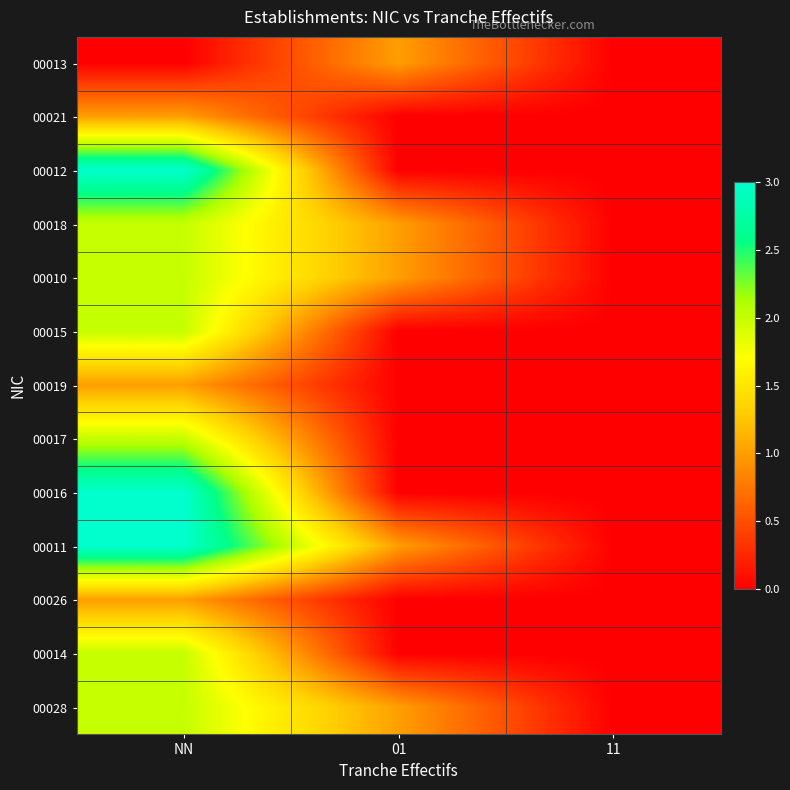

Reading left to right, transcribe all the data shown in this chart.

00013: NN=0	01=1	11=0
00021: NN=1	01=0	11=0
00012: NN=3	01=0	11=0
00018: NN=2	01=1	11=0
00010: NN=2	01=1	11=0
00015: NN=2	01=0	11=0
00019: NN=1	01=0	11=0
00017: NN=2	01=0	11=0
00016: NN=3	01=0	11=0
00011: NN=3	01=1	11=0
00026: NN=1	01=0	11=0
00014: NN=2	01=0	11=0
00028: NN=2	01=1	11=0